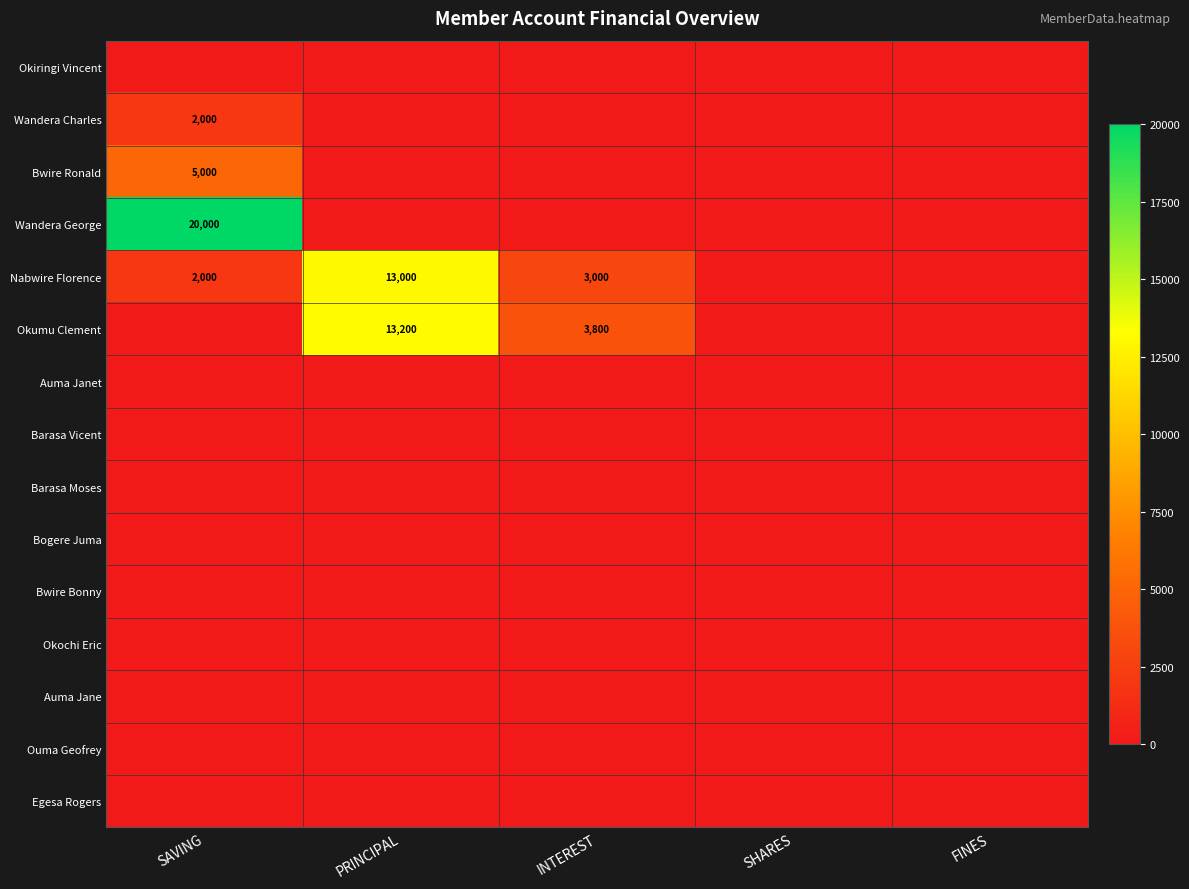

At how many categories does at least one series exceed 15812?

1